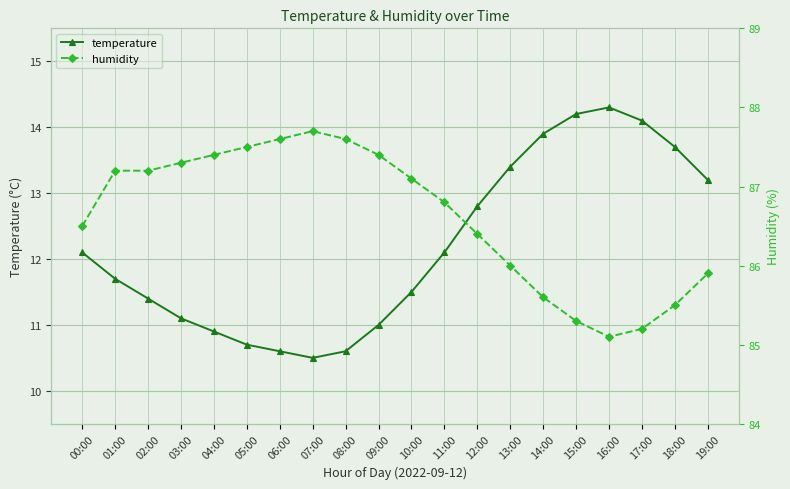

What position from the right is 12:00?

8